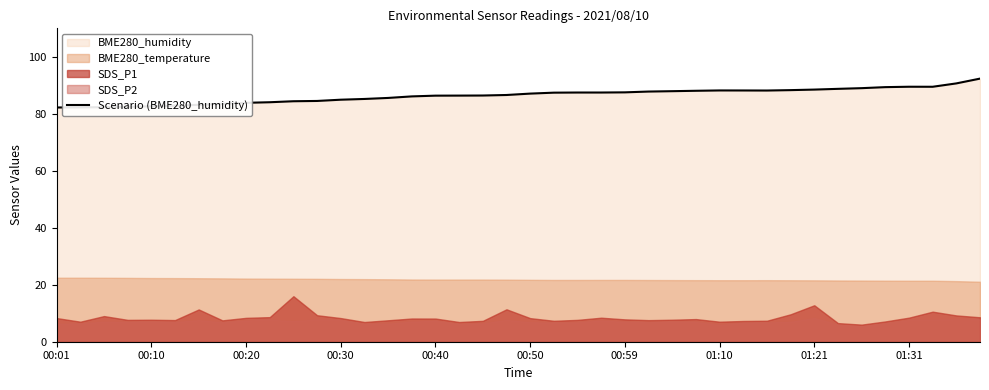

Does the chart display data point markers on the line(s)?

No